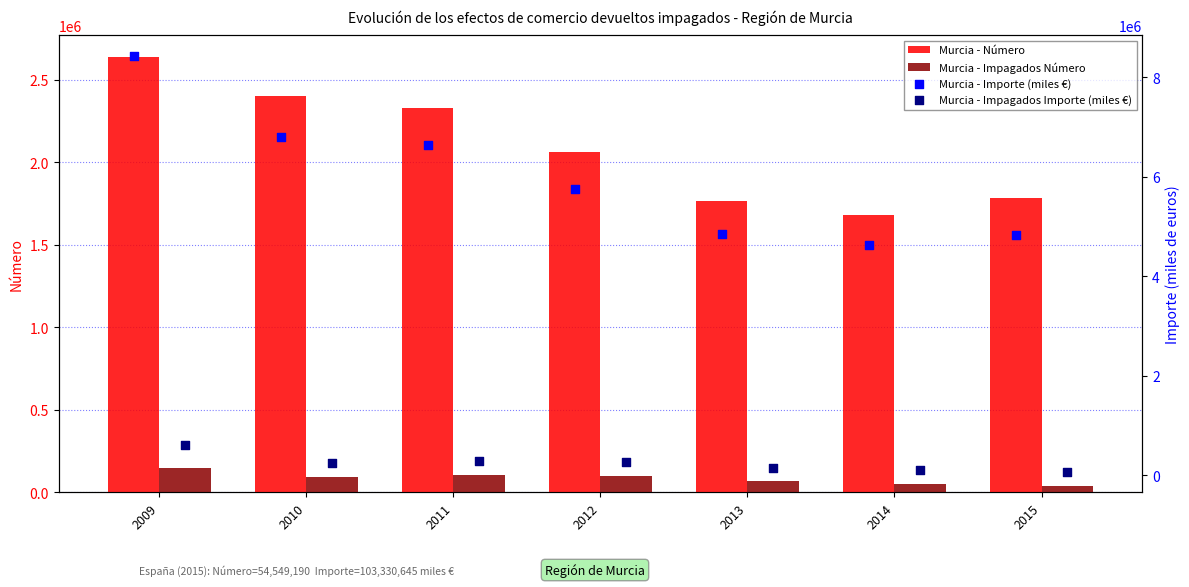

What are all the series names shown in the legend?

Murcia - Número, Murcia - Impagados Número, Murcia - Importe (miles €), Murcia - Impagados Importe (miles €)